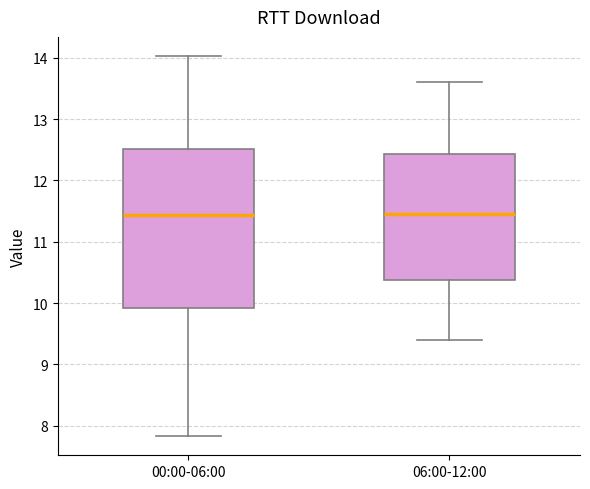

Reading left to right, transcribe this box plot: for each box, give where its median line is, the range the box spans, and where its two whiskers end, as read against the y-axis. The values are not printed on the chart, so give them approximately, as read against the axis.

00:00-06:00: median 11.4, box 9.9 to 12.5, whiskers 7.8 to 14.0
06:00-12:00: median 11.5, box 10.4 to 12.4, whiskers 9.4 to 13.6